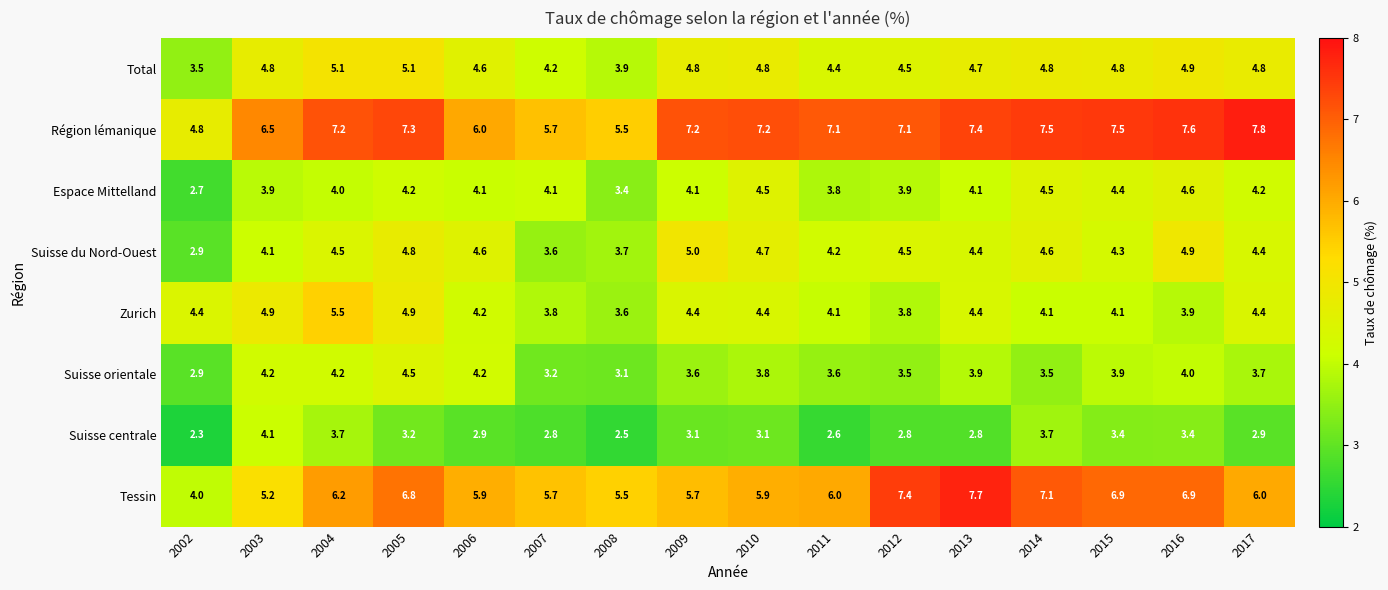

The value of Zurich at 2005 is 4.9. True or false?

True